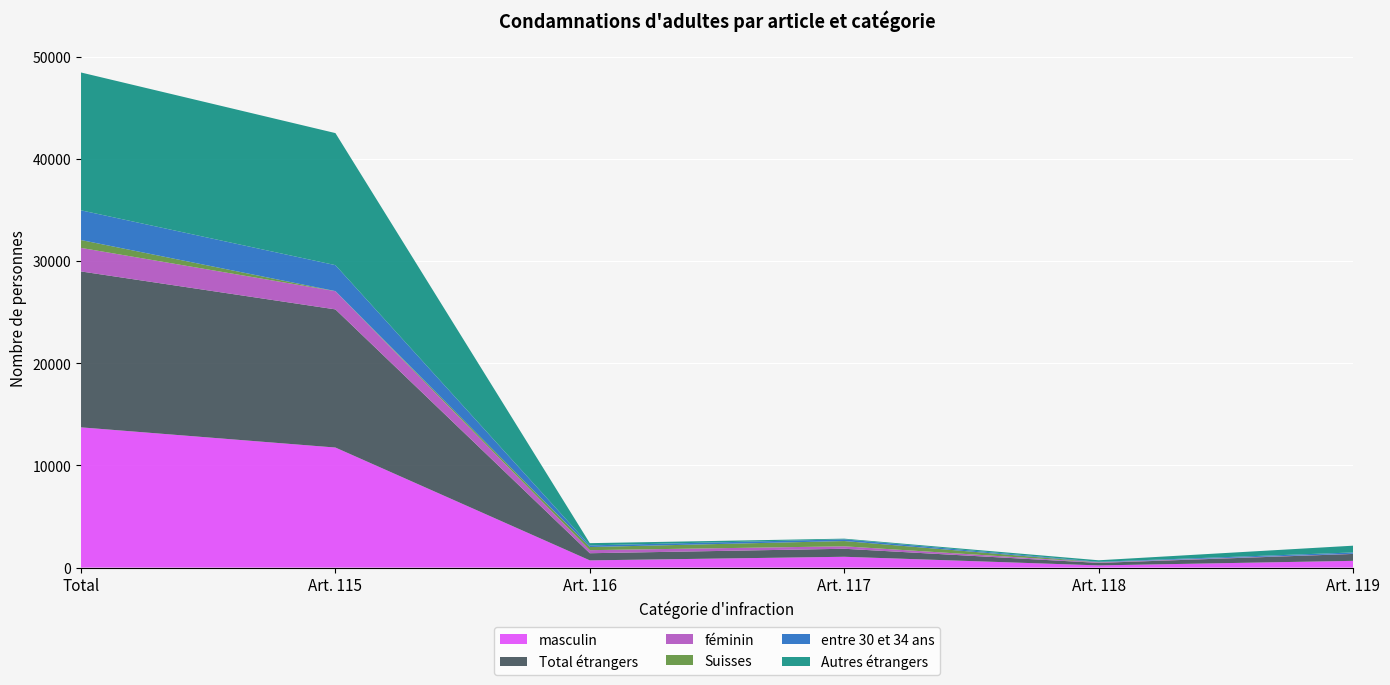

Reading left to right, list all the values displayed in this chart.

masculin: 13728	11752	706	1058	213	659
Total étrangers: 15264	13525	699	784	246	677
féminin: 2305	1782	300	241	50	18
Suisses: 769	9	307	515	17	0
entre 30 et 34 ans: 2909	2540	158	167	43	126
Autres étrangers: 13494	12928	221	66	146	663